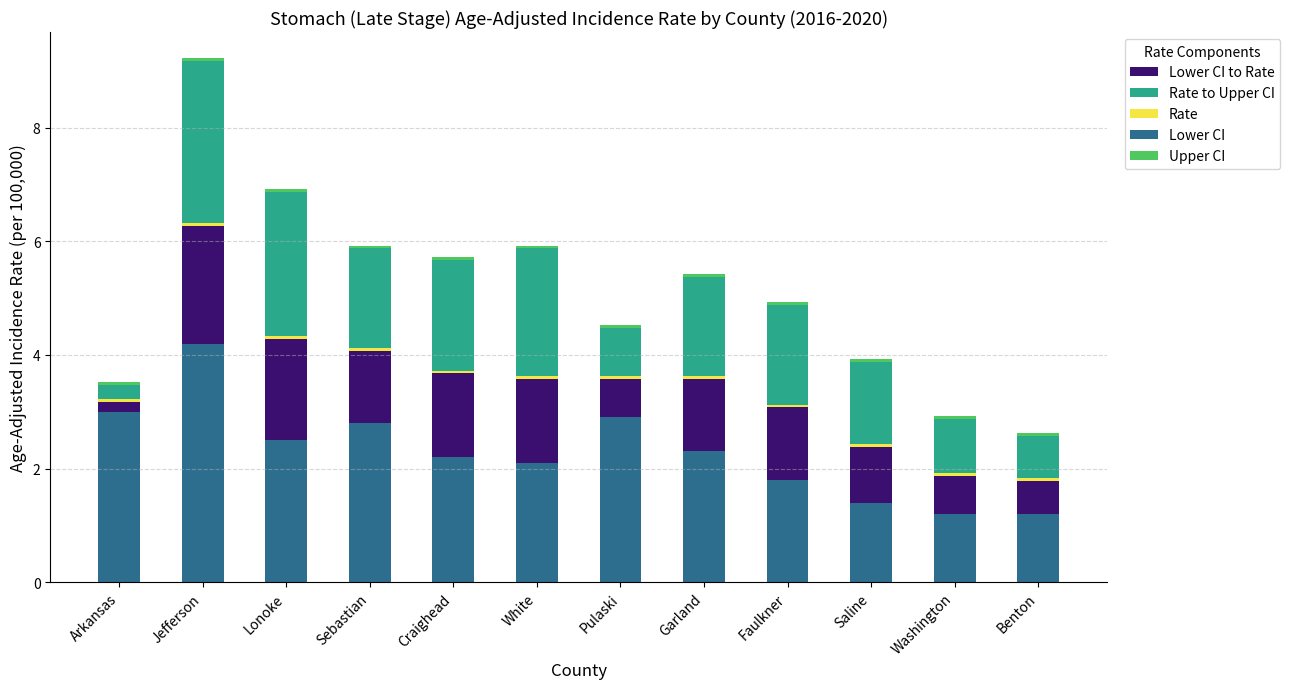

At how many categories does at least one series exceed 1?

12